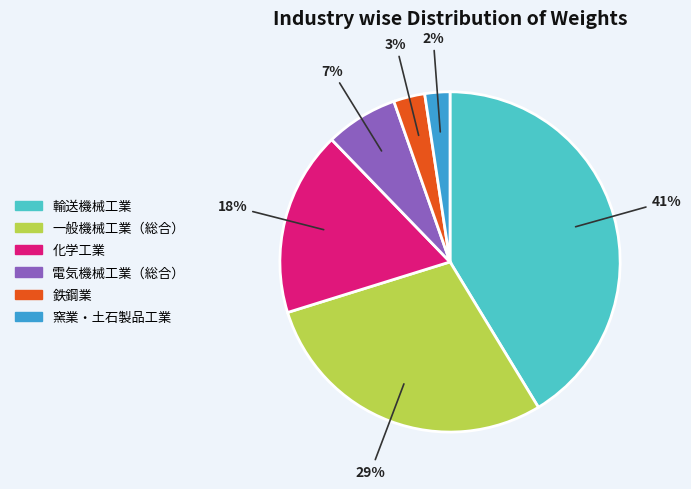

Is there a majority slice in this chart?

No